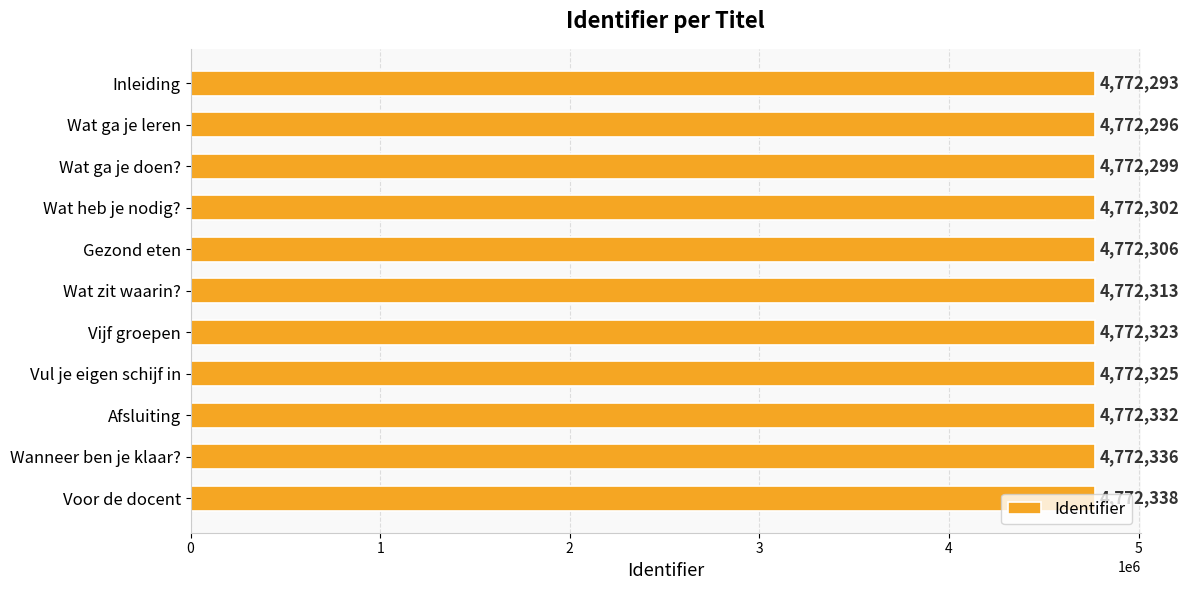

Where is the data nearest to the value 4772315?

Wat zit waarin?